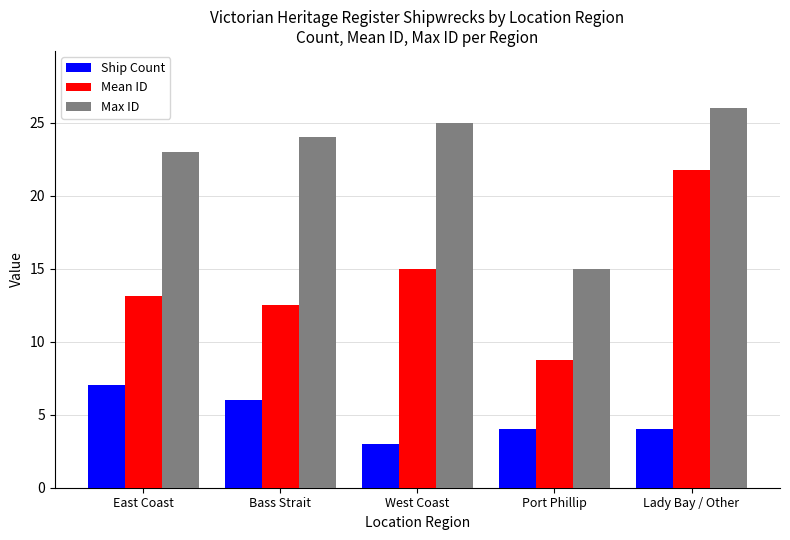

The value of Mean ID at East Coast is 13.1. True or false?

True